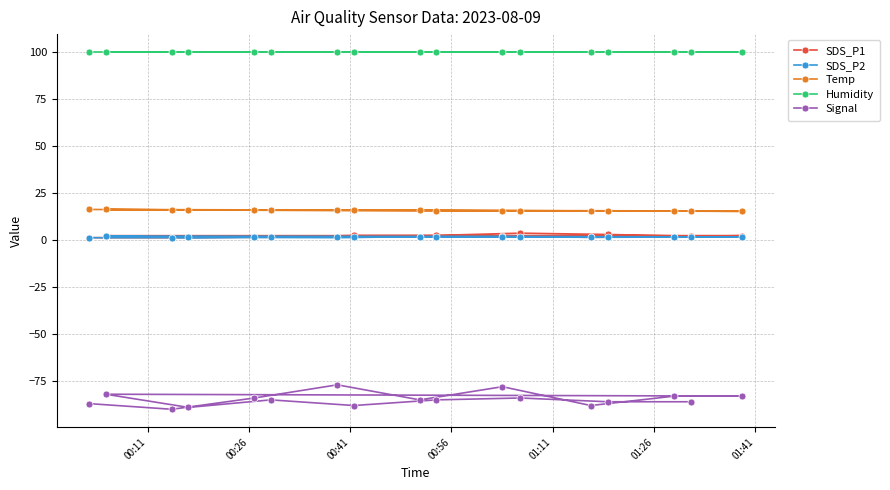

List the series in order of their peak value, highest first.

Humidity, Temp, SDS_P1, SDS_P2, Signal